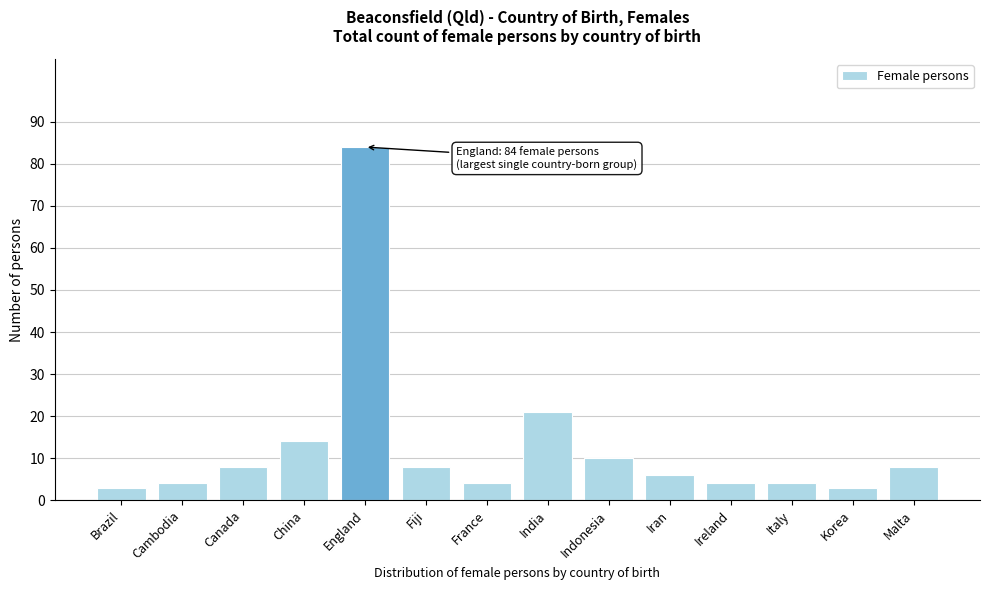

Reading left to right, transcribe all the data shown in this chart.

Brazil=3	Cambodia=4	Canada=8	China=14	England=84	Fiji=8	France=4	India=21	Indonesia=10	Iran=6	Ireland=4	Italy=4	Korea=3	Malta=8